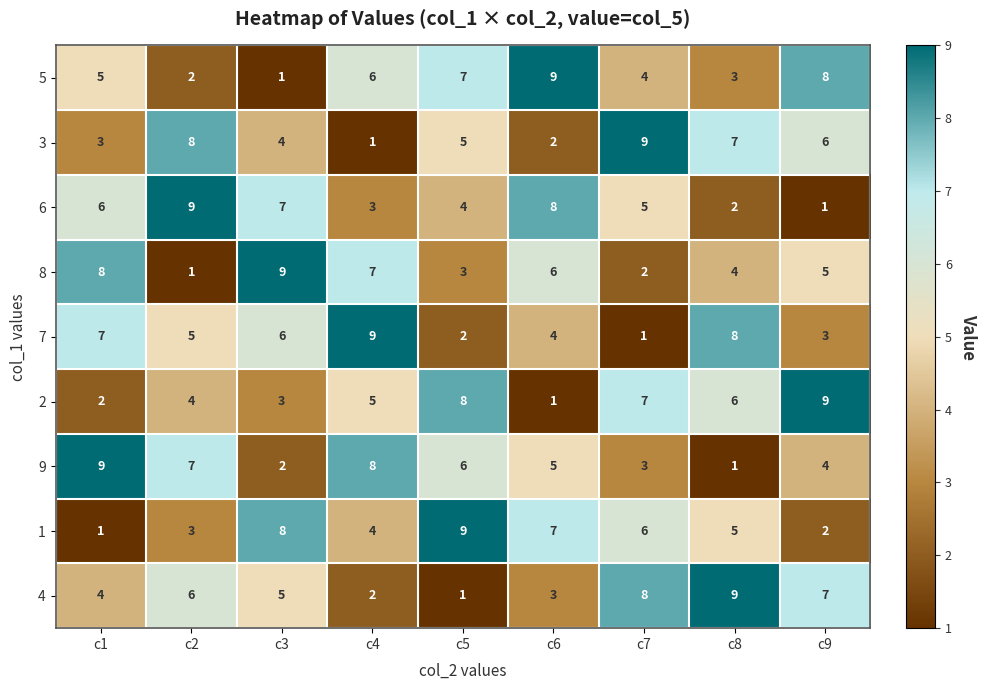

What is the total value across all series at c3?

45